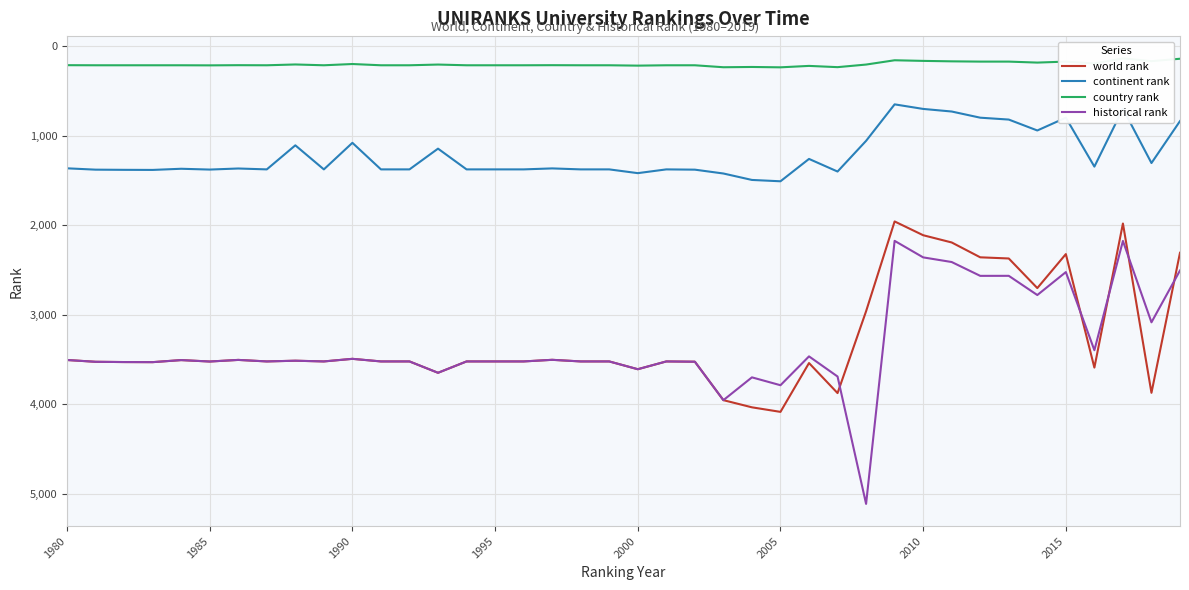

The historical rank series shows 6281.2 at 1990. True or false?

False